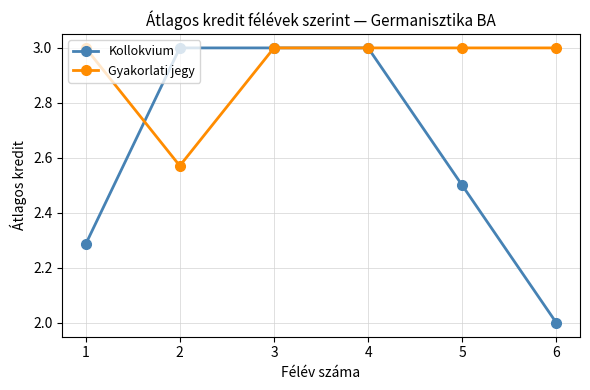

Is the value of Kollokvium at 5 greater than the value of Gyakorlati jegy at 6?

No